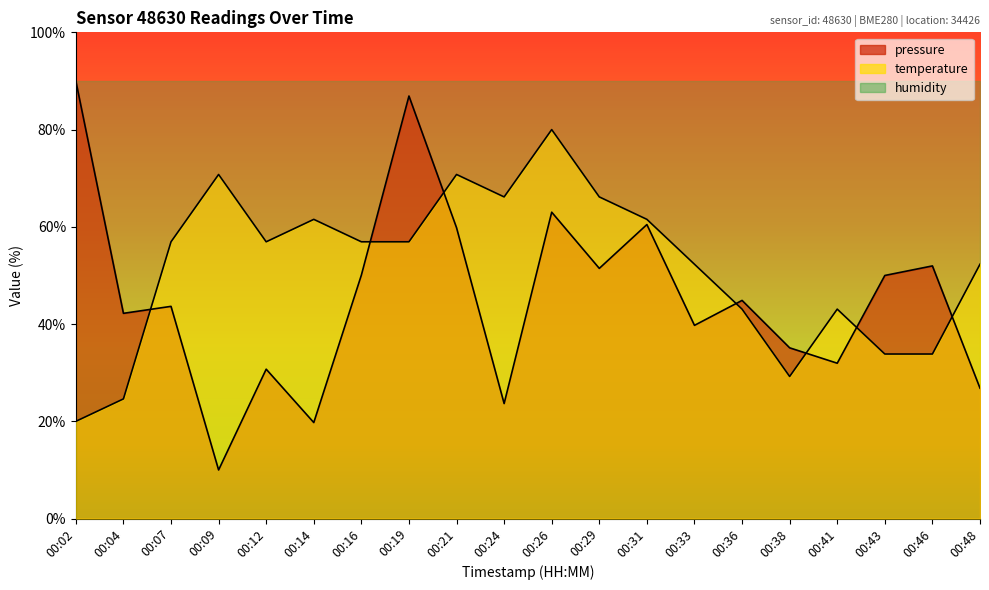

Reading right to left, extract all data points from this chart.

pressure: 00:48=26.8	00:46=52.0	00:43=50.0	00:41=32.0	00:38=35.1	00:36=44.9	00:33=39.7	00:31=60.5	00:29=51.5	00:26=63.0	00:24=23.7	00:21=59.8	00:19=86.9	00:16=50.1	00:14=19.8	00:12=30.7	00:09=10.0	00:07=43.6	00:04=42.2	00:02=90.0
temperature: 00:48=52.3	00:46=33.8	00:43=33.8	00:41=43.1	00:38=29.2	00:36=43.1	00:33=52.3	00:31=61.5	00:29=66.2	00:26=80.0	00:24=66.2	00:21=70.8	00:19=56.9	00:16=56.9	00:14=61.5	00:12=56.9	00:09=70.8	00:07=56.9	00:04=24.6	00:02=20.0